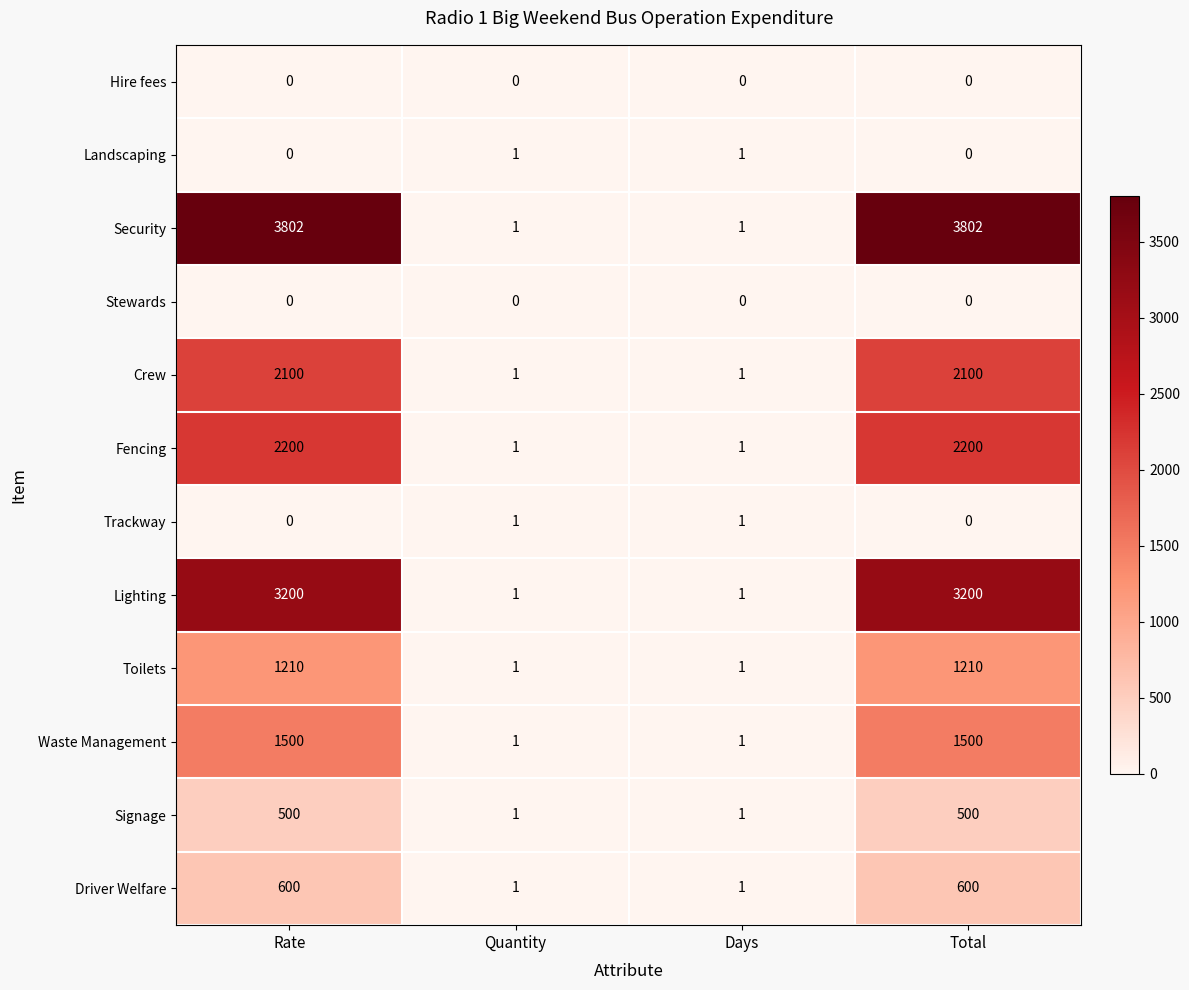

What is the difference between the Toilets values at Quantity and Total?

1209